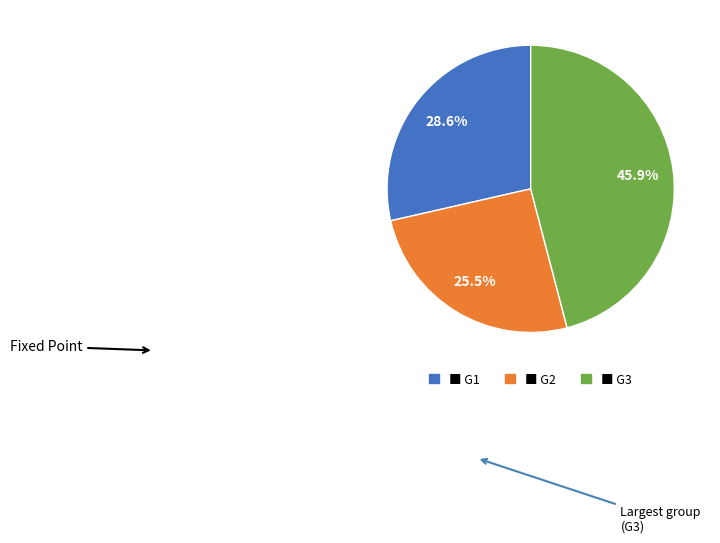

Is there a majority slice in this chart?

No